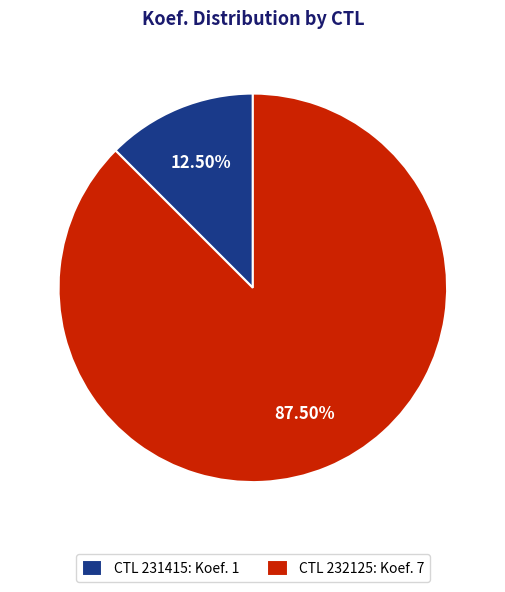

Do CTL 232125: Koef. 7 and CTL 231415: Koef. 1 together represent more than half of the pie?

Yes